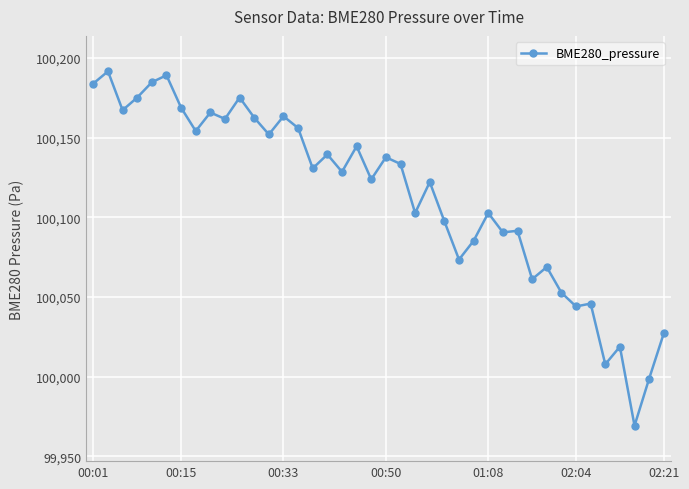

What is the minimum value shown in the chart?

99969.2